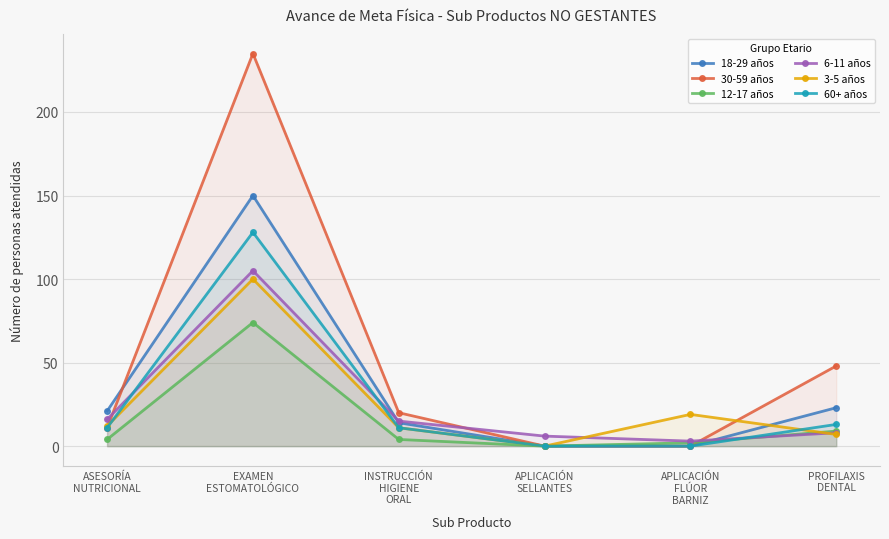

Which label corresponds to the largest value in the chart?

EXAMEN
ESTOMATOLÓGICO